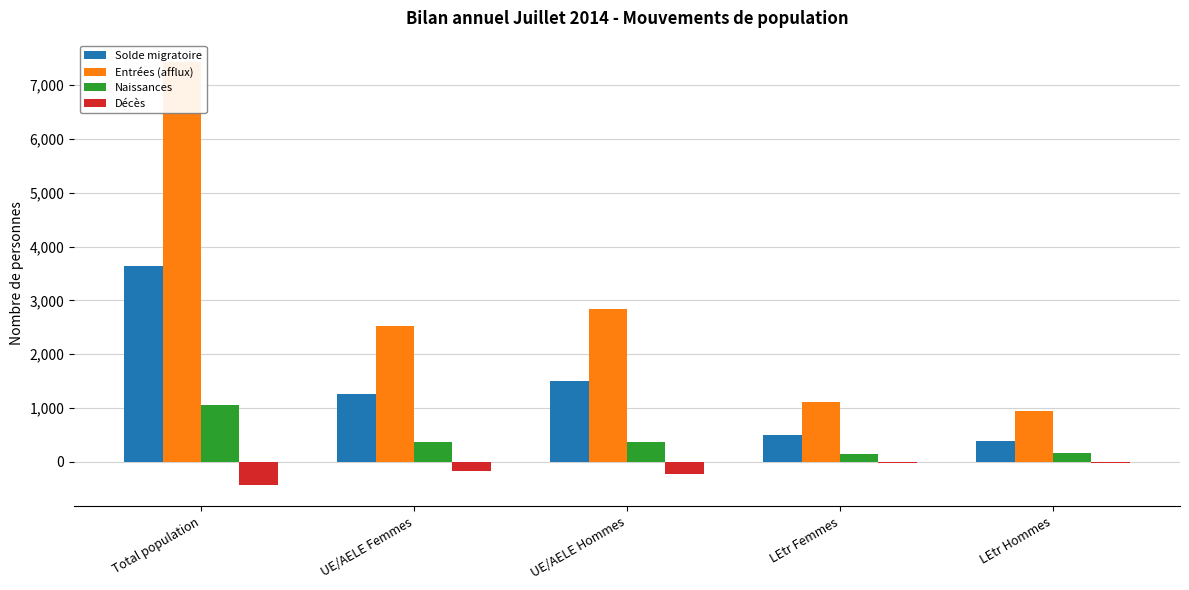

What is the sum of the Décès values at UE/AELE Femmes and LEtr Femmes?

-189